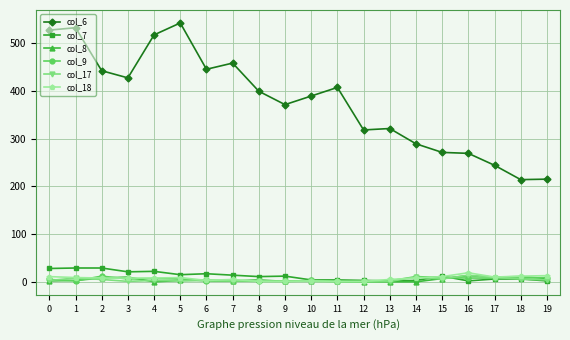

What is the greatest value displayed?

542